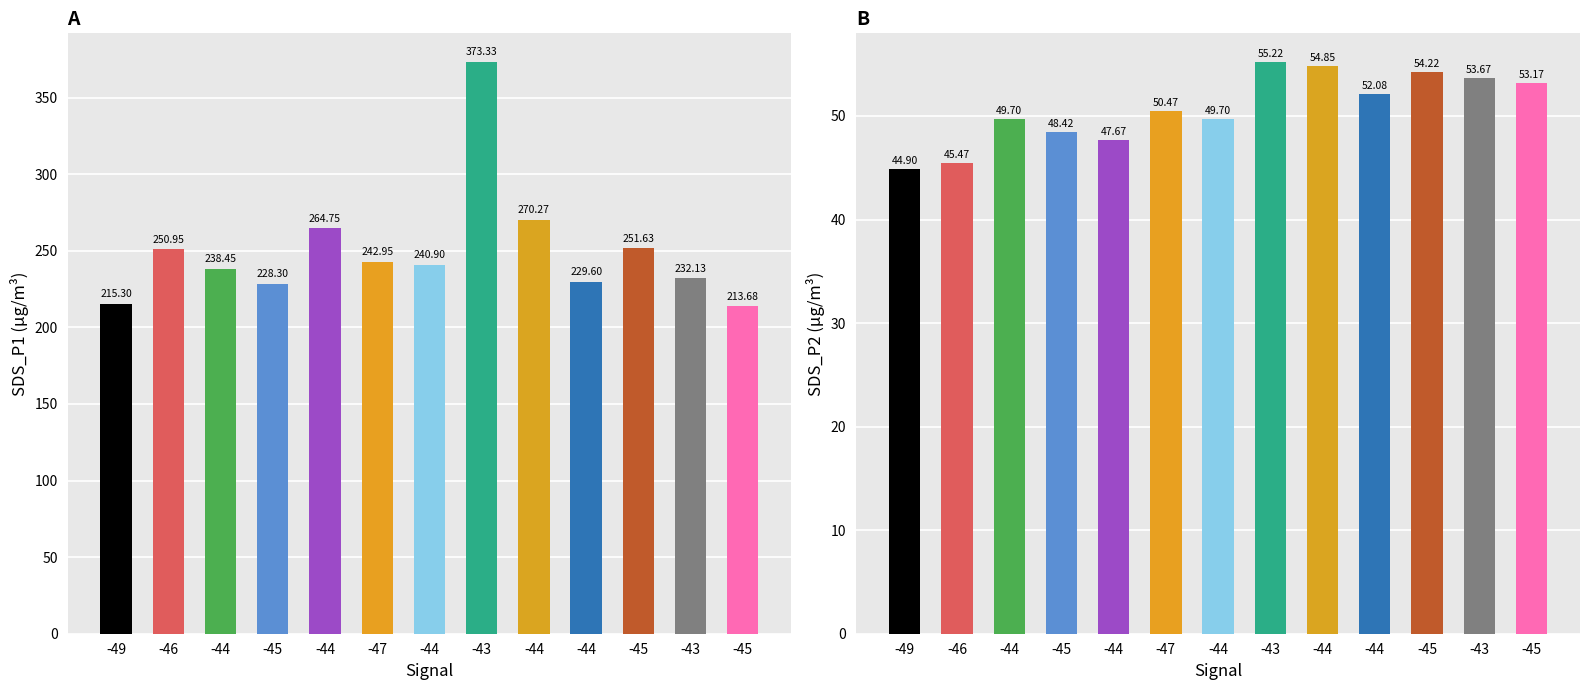

How many distinct data groups are displayed?

2